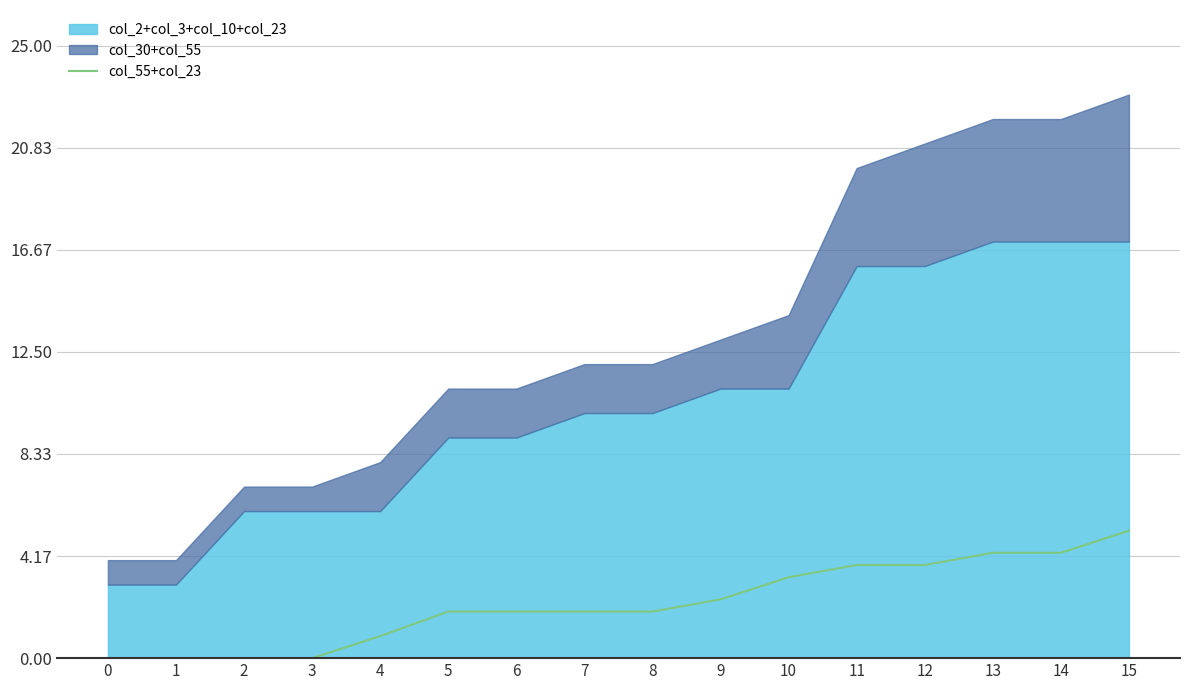

Is it true that the value at 1 is 2.7?

False